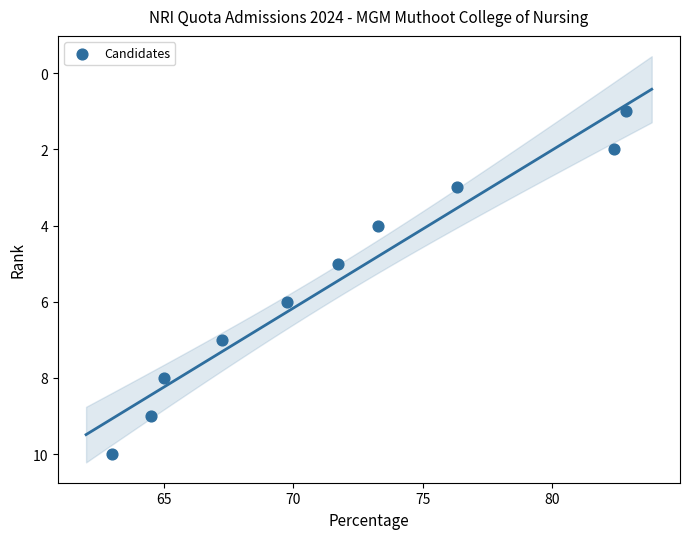

What is the range of Y values (max minus min)?

9